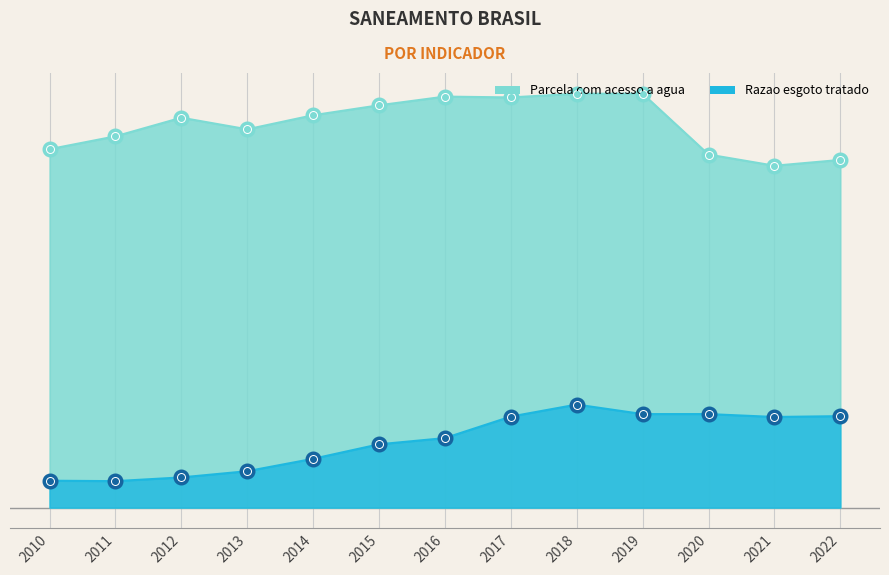

Which series changed the most between 2018 and 2019?

Razao esgoto tratado